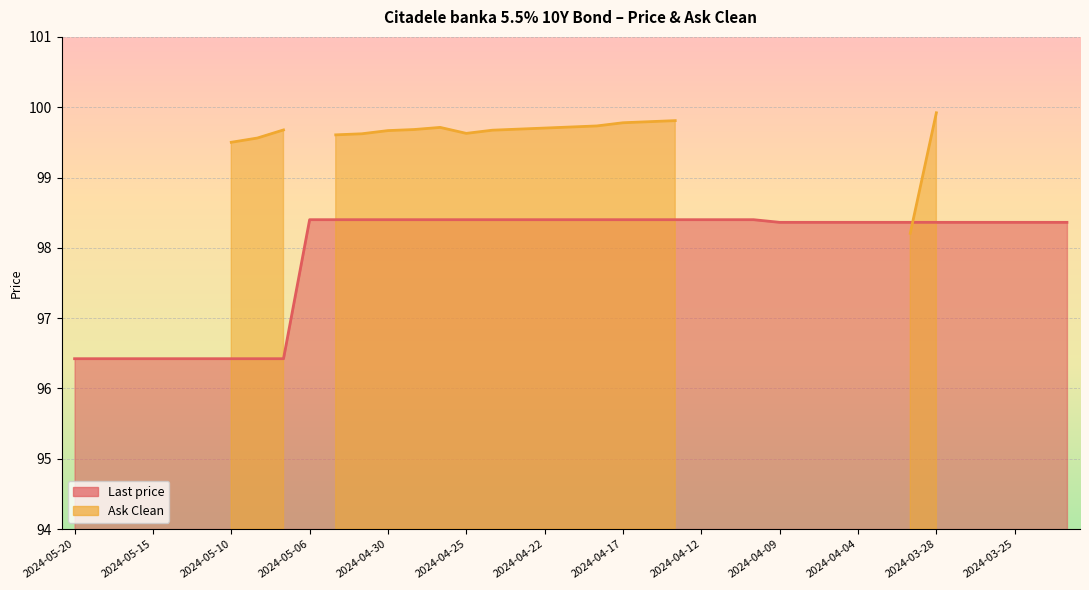

At which label is the value closest to 97?

2024-05-20